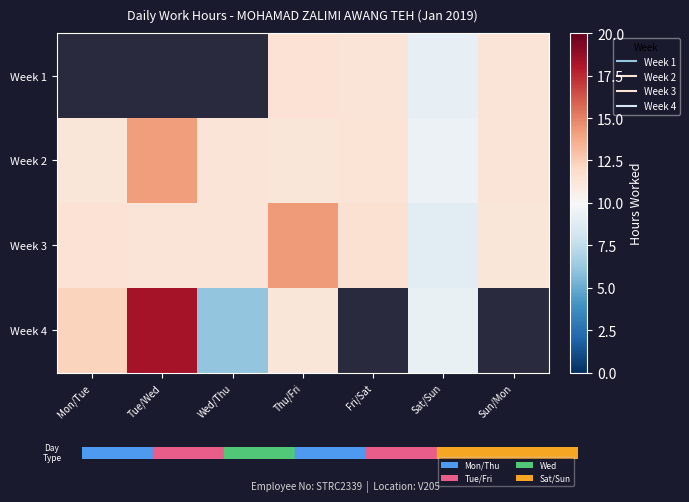

Rank the series by their maximum value, from lowest to highest.

Week 1, Week 2, Week 3, Week 4